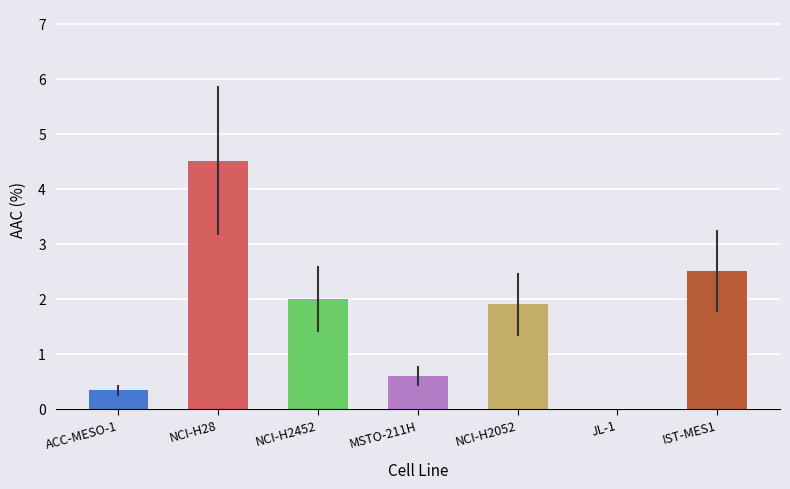

Where does the data first go above 1?

NCI-H28